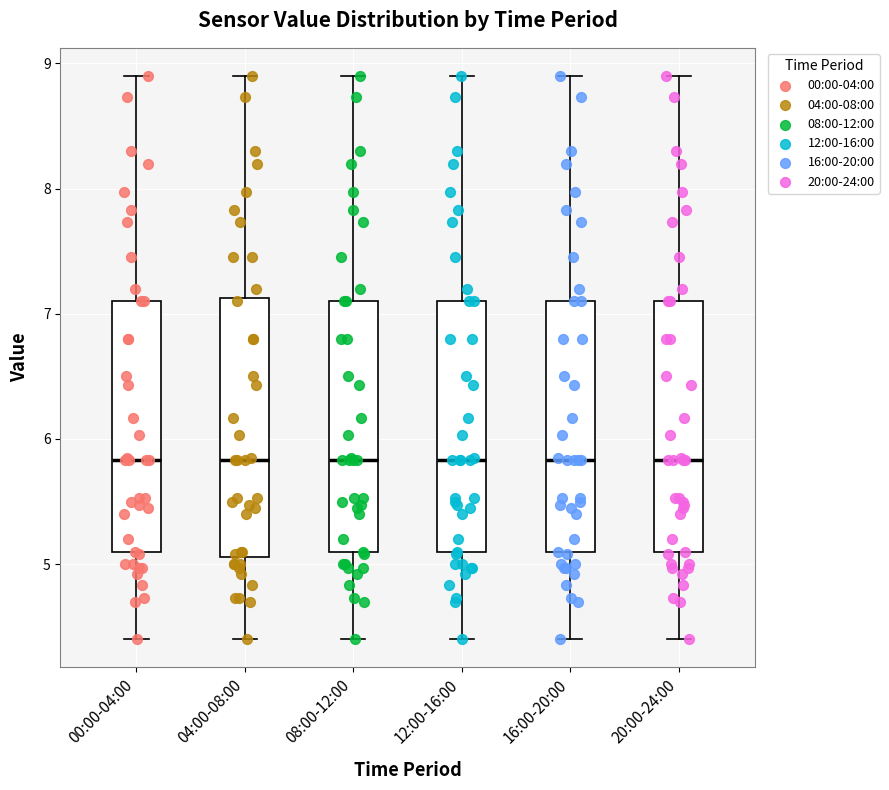

Where does the median line of the box for 20:00-24:00 sit on the y-axis? The values are not printed on the chart, so give them approximately, as read against the axis.

5.8